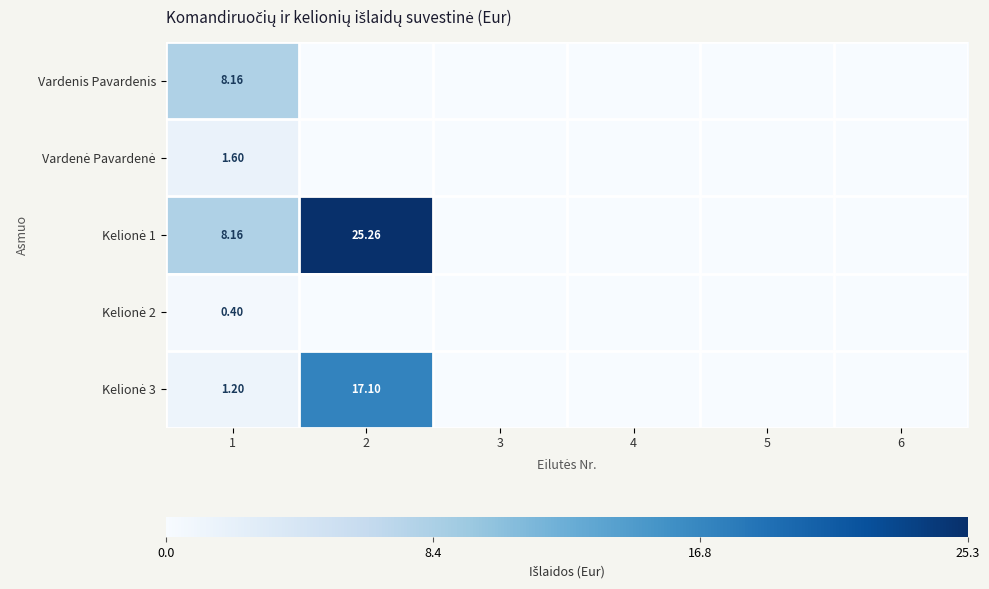

Which category has the highest value in the Vardenis Pavardenis series?

1